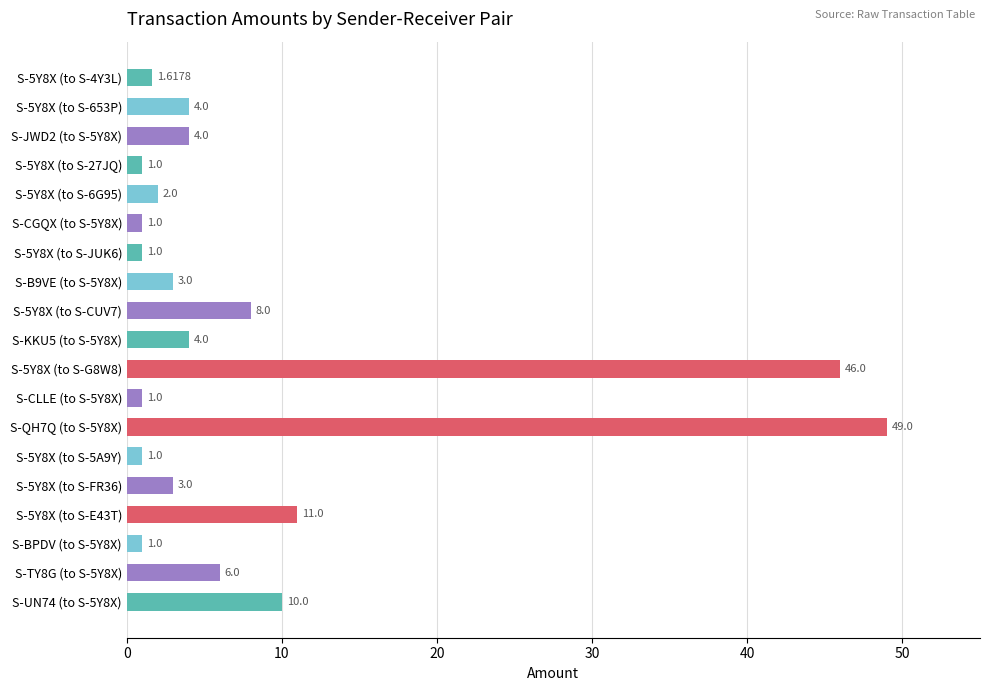

How many bars are there in total?

19